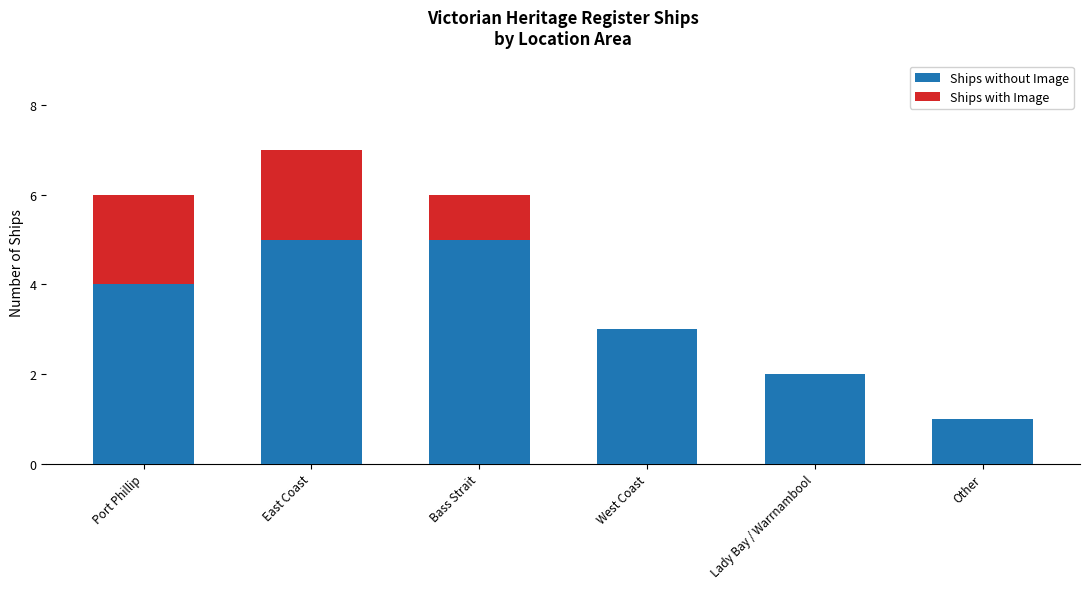

At which category is the sum across all series the highest?

East Coast